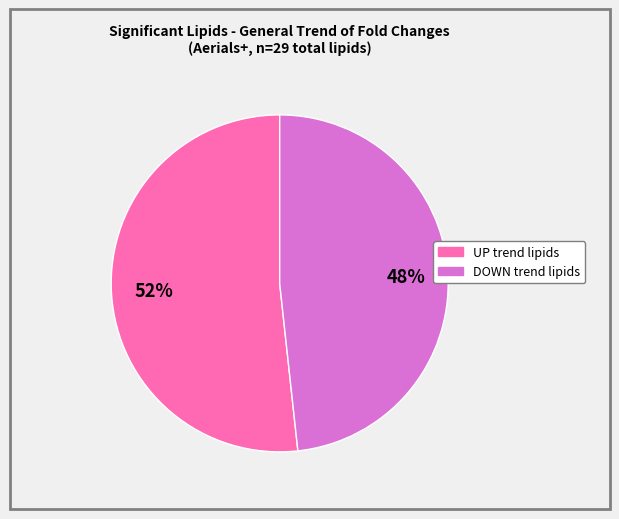

What percentage is the DOWN trend lipids slice, to the nearest percent?

48%